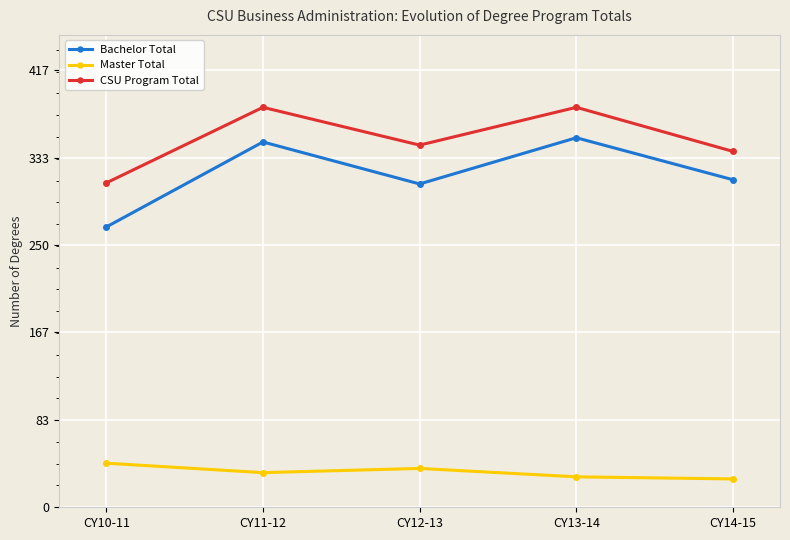

How many values in the CSU Program Total series are below 345?

2